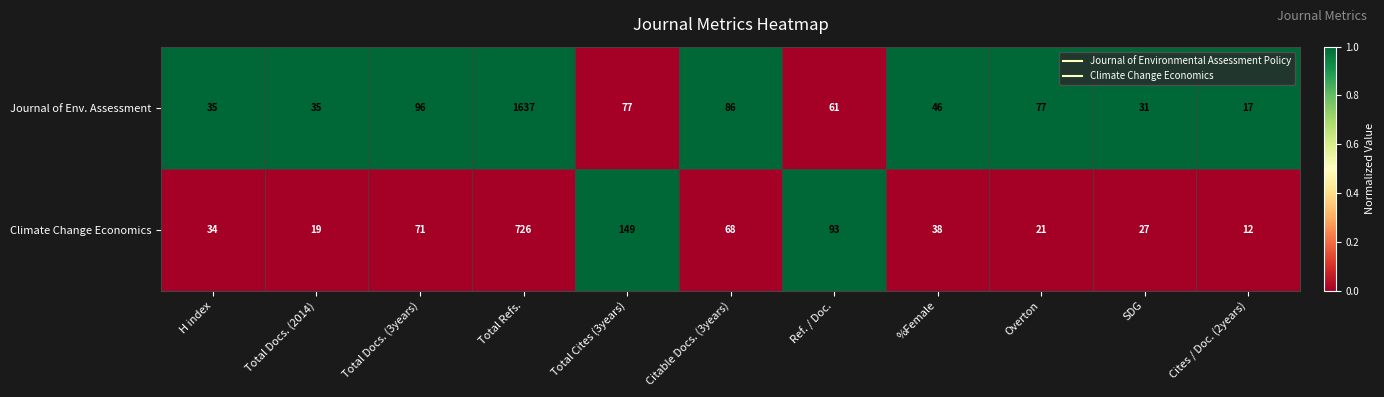

Which series has the largest total across all categories?

Journal of Env. Assessment